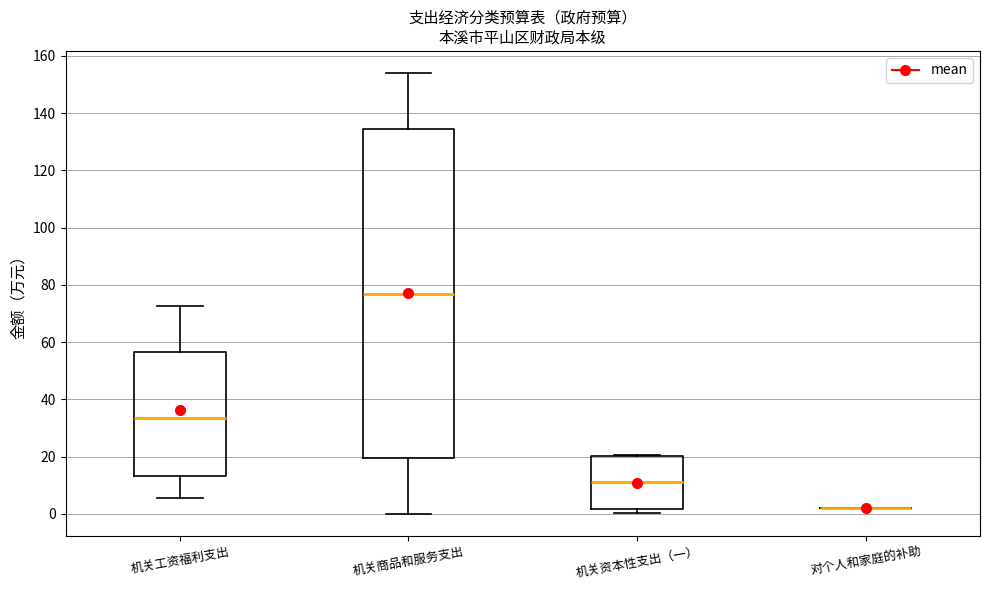

Reading left to right, read every box against the y-axis: the position of its median line, the range the box covers, and the ends of its whiskers. The values are not printed on the chart, so give them approximately, as read against the axis.

机关工资福利支出: median 34, box 14 to 56, whiskers 6 to 72
机关商品和服务支出: median 76, box 20 to 134, whiskers 0 to 154
机关资本性支出（一）: median 12, box 2 to 20, whiskers 0 to 20
对个人和家庭的补助: box collapsed to a line at 2, whiskers 2 to 2